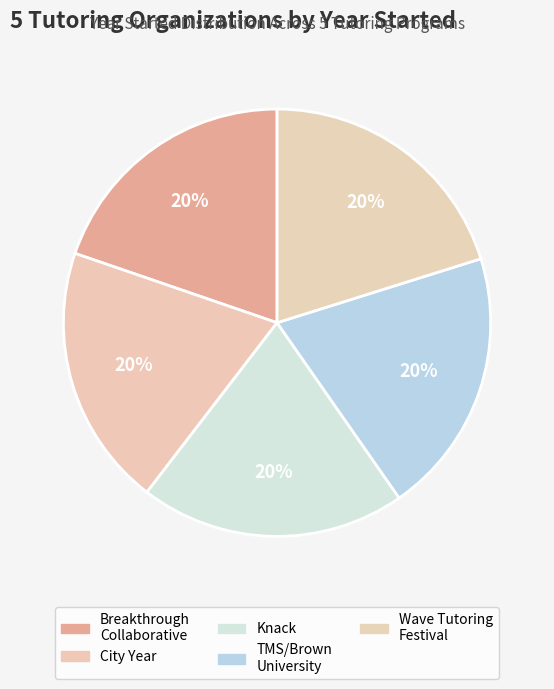

Is there a majority slice in this chart?

No